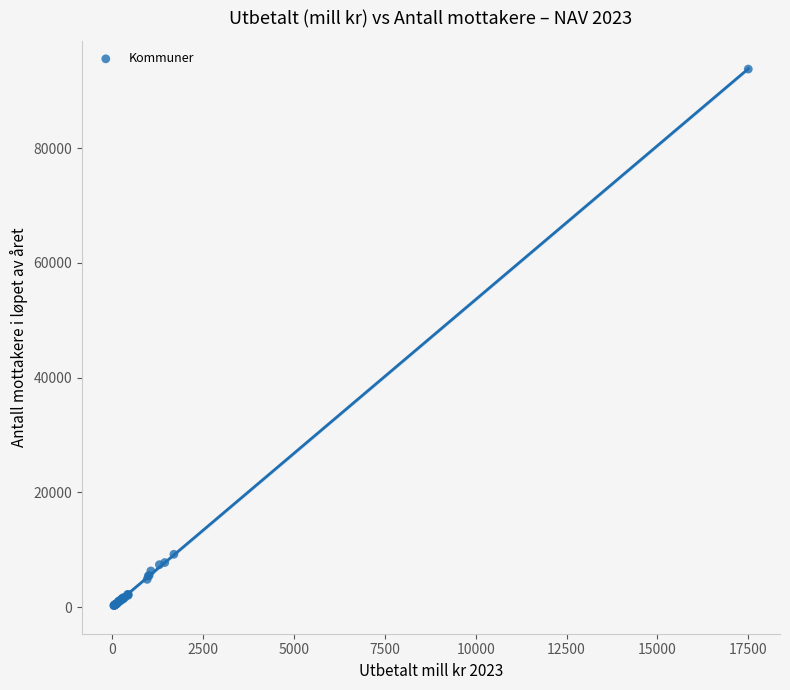

What Y value in the scatter plot is closest to 47015?

9202